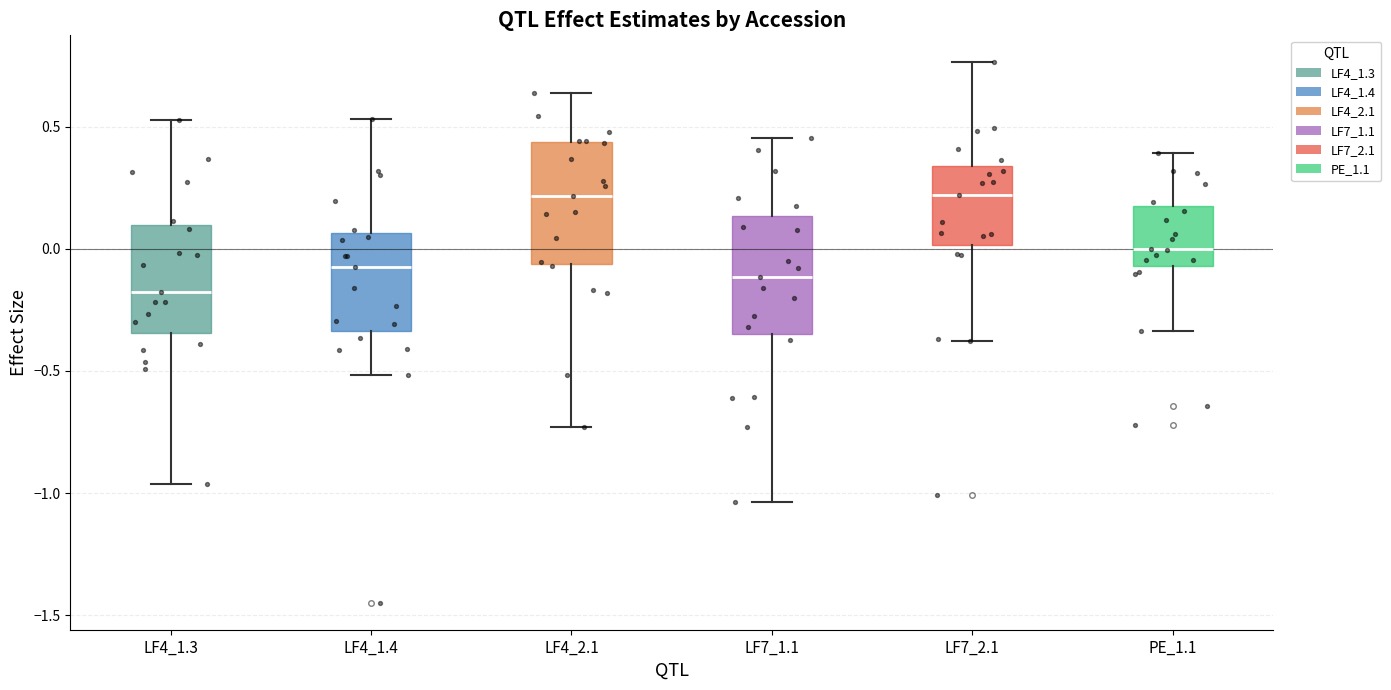

Reading left to right, read every box against the y-axis: the position of its median line, the range the box covers, and the ends of its whiskers. The values are not printed on the chart, so give them approximately, as read against the axis.

LF4_1.3: median -0.20, box -0.35 to 0.10, whiskers -0.95 to 0.55
LF4_1.4: median -0.05, box -0.35 to 0.05, whiskers -0.50 to 0.55
LF4_2.1: median 0.20, box -0.05 to 0.45, whiskers -0.75 to 0.65
LF7_1.1: median -0.10, box -0.35 to 0.15, whiskers -1.05 to 0.45
LF7_2.1: median 0.20, box 0.00 to 0.35, whiskers -0.40 to 0.75
PE_1.1: median 0.00, box -0.05 to 0.15, whiskers -0.35 to 0.40